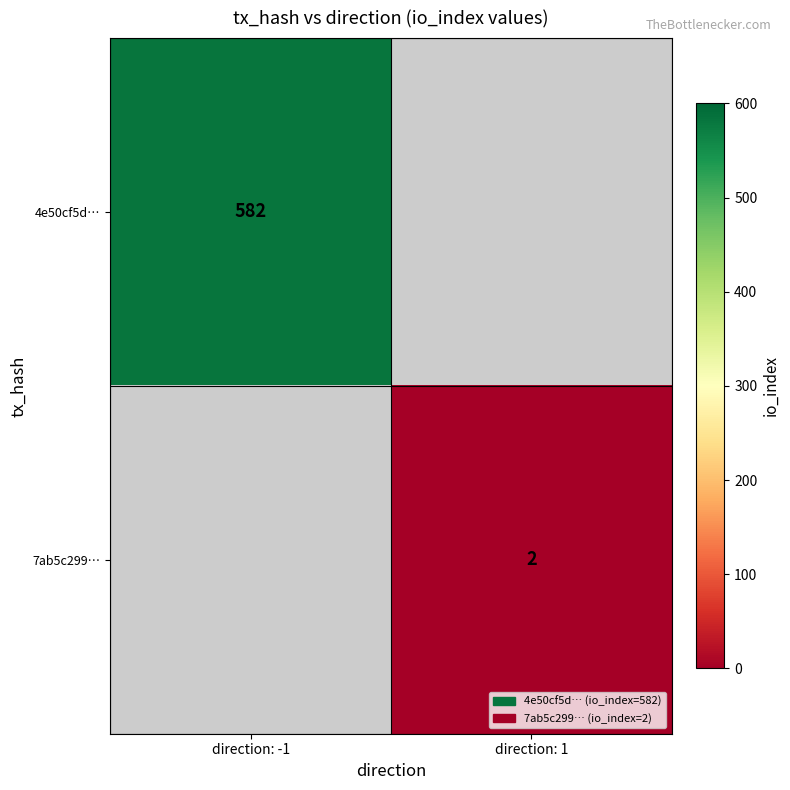

Is the value of 4e50cf5d… at direction: -1 greater than the value of 7ab5c299… at direction: 1?

Yes